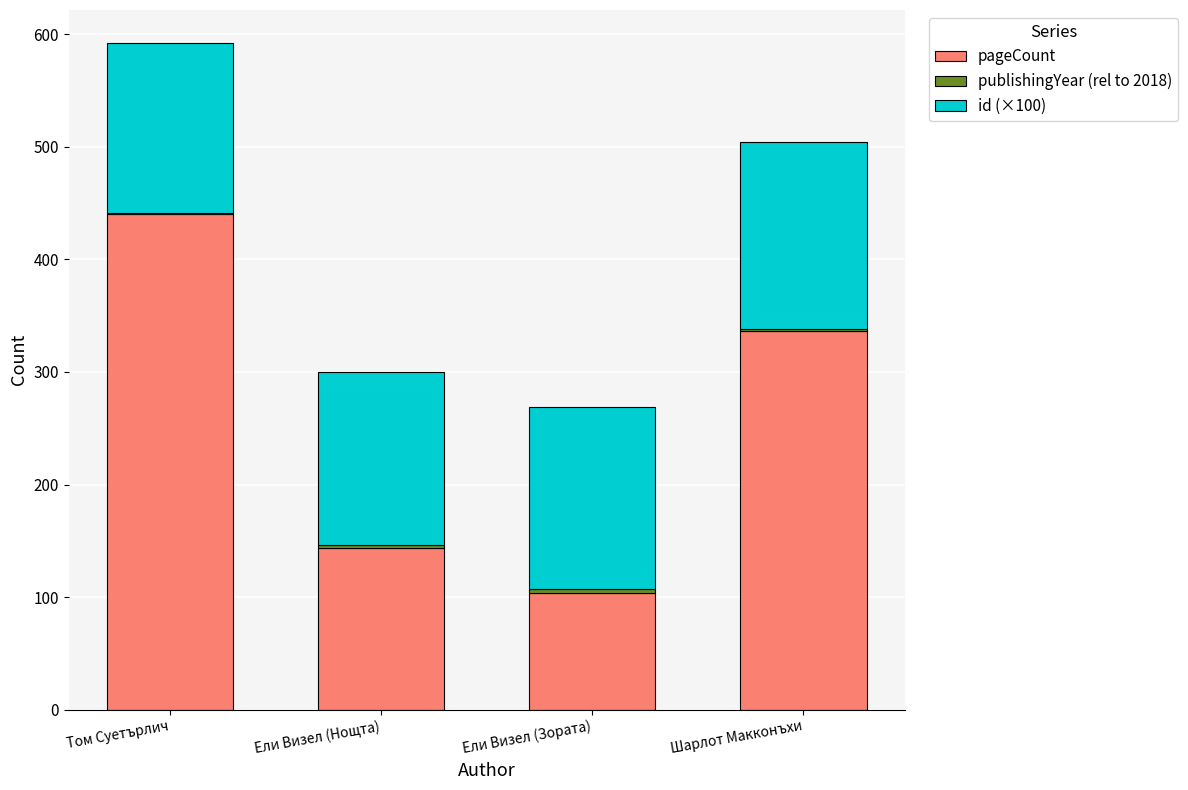

At which label does pageCount reach its peak?

Том Суетърлич